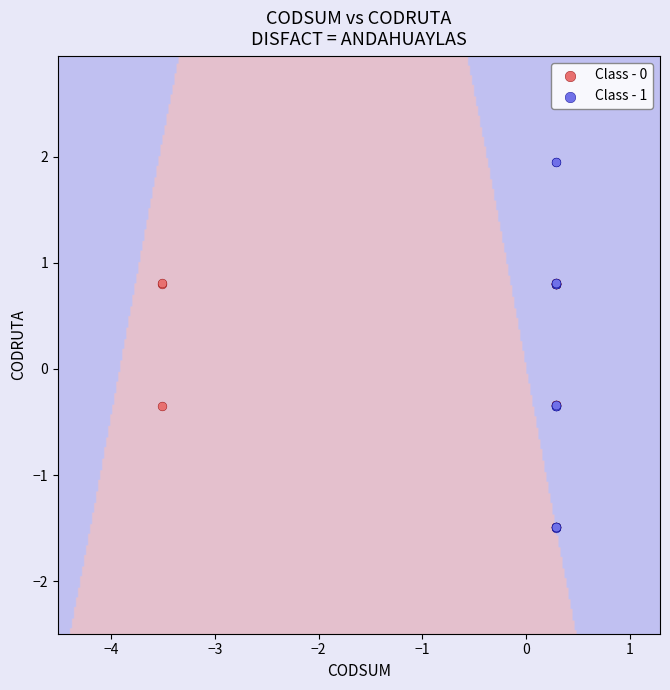

Which series has the widest spread of Y values?

Class - 1